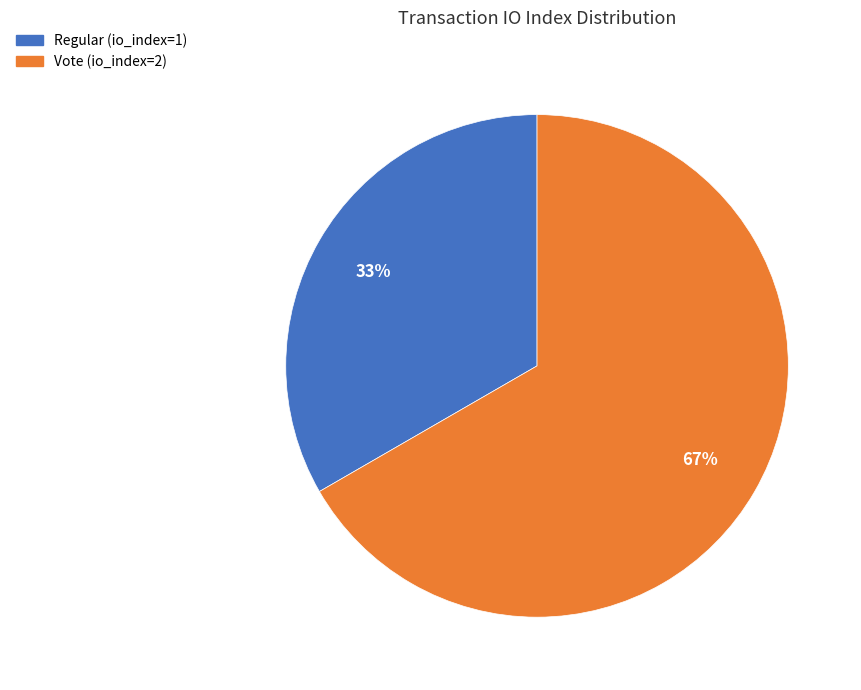

To the nearest percent, what is the average slice percentage?

50%